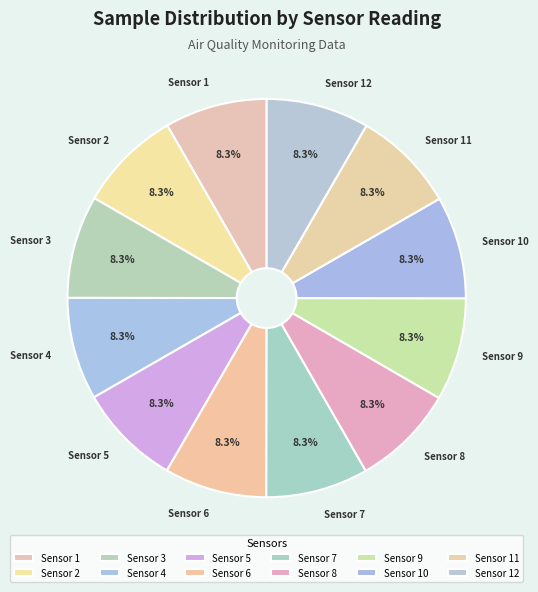

Does Sensor 7 account for over 50% of the chart?

No